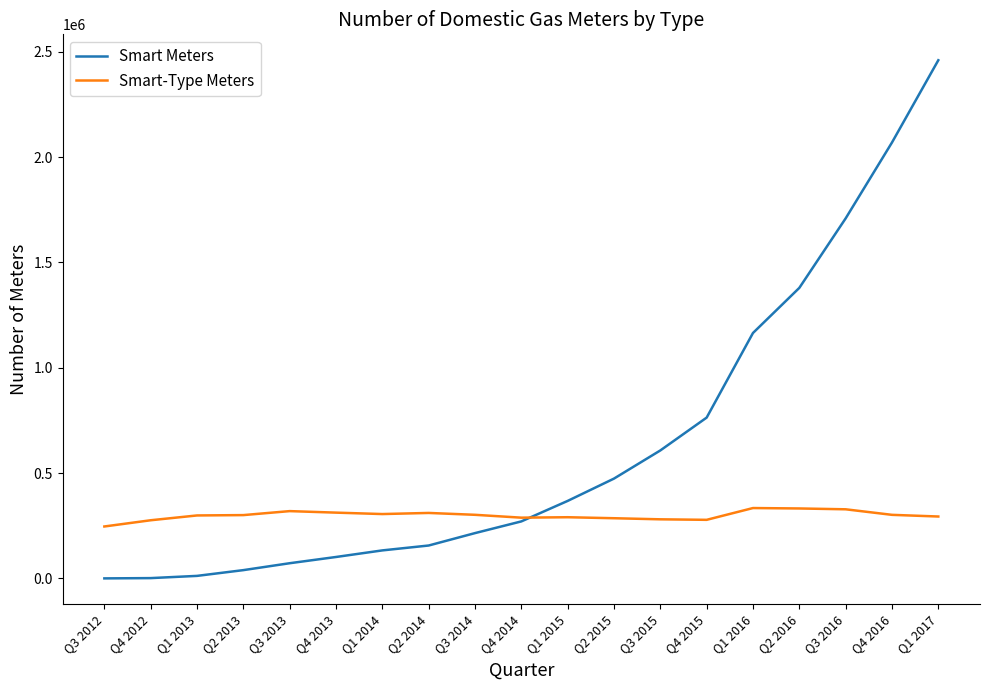

The value of Smart-Type Meters at Q3 2014 is 301925. True or false?

True